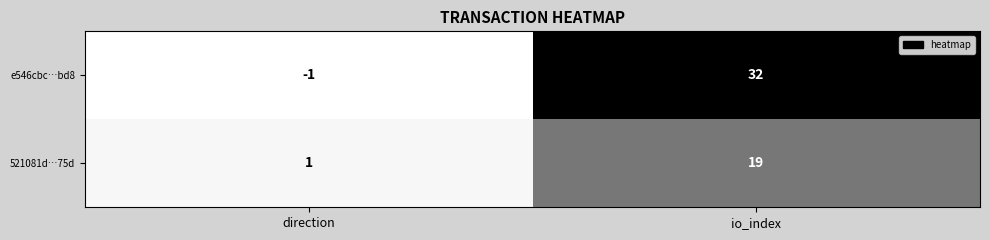

Which series has the widest spread of values?

e546cbc…bd8